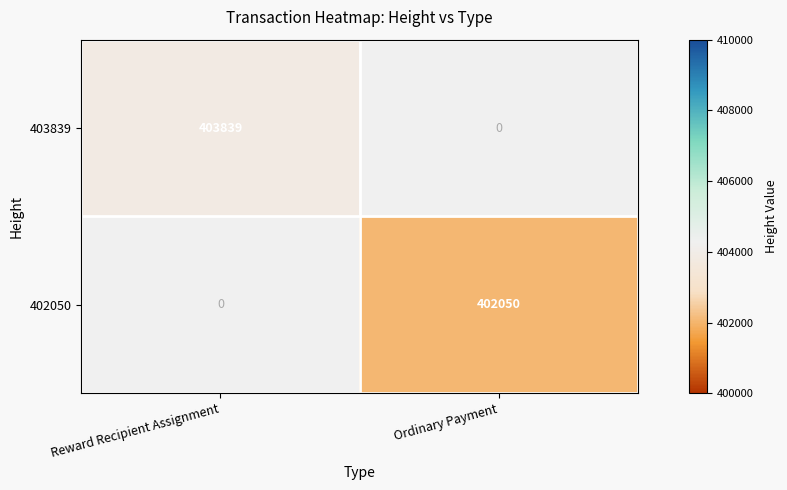

How many data points does each series have?

2